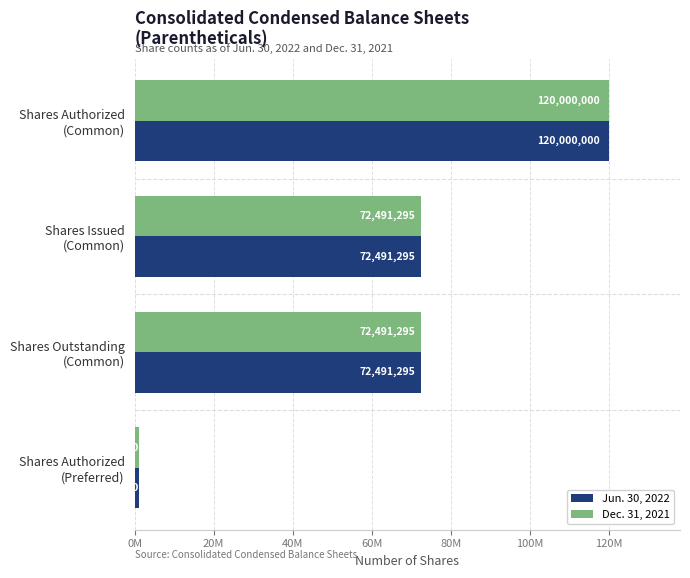

What are all the series names shown in the legend?

Jun. 30, 2022, Dec. 31, 2021